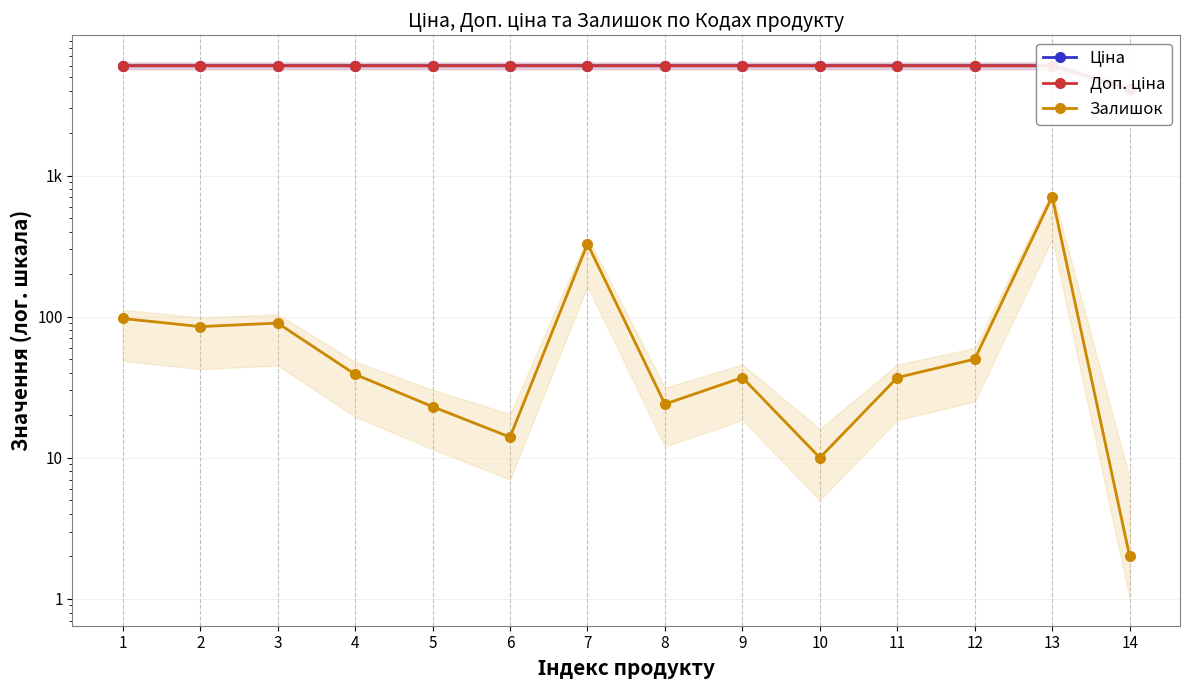

True or false: Доп. ціна and Залишок intersect in this chart.

False